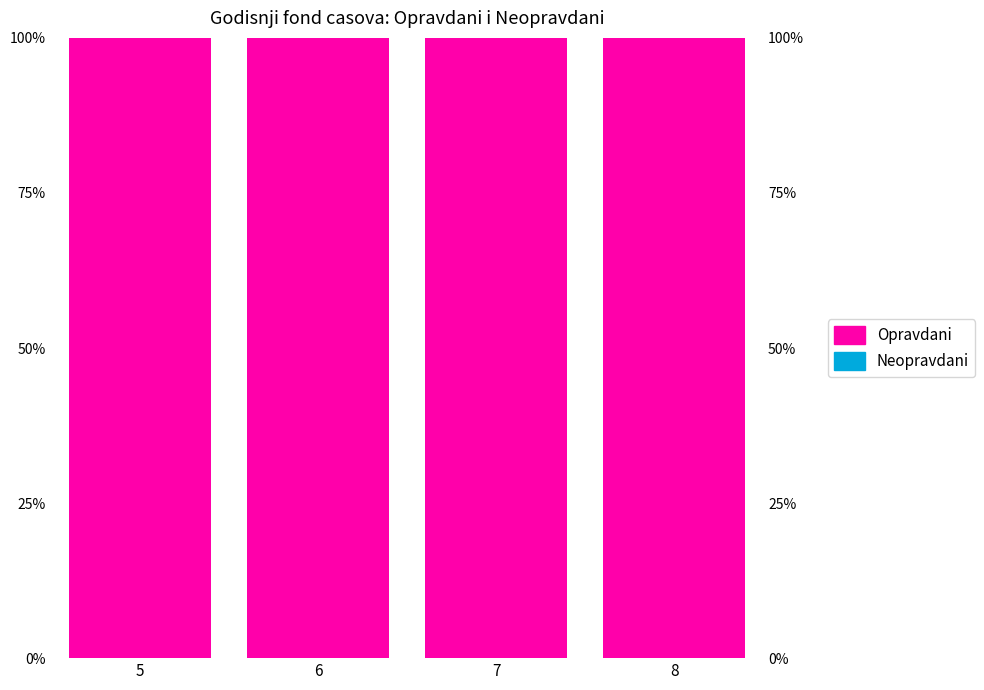

Which series has the largest total across all categories?

Opravdani